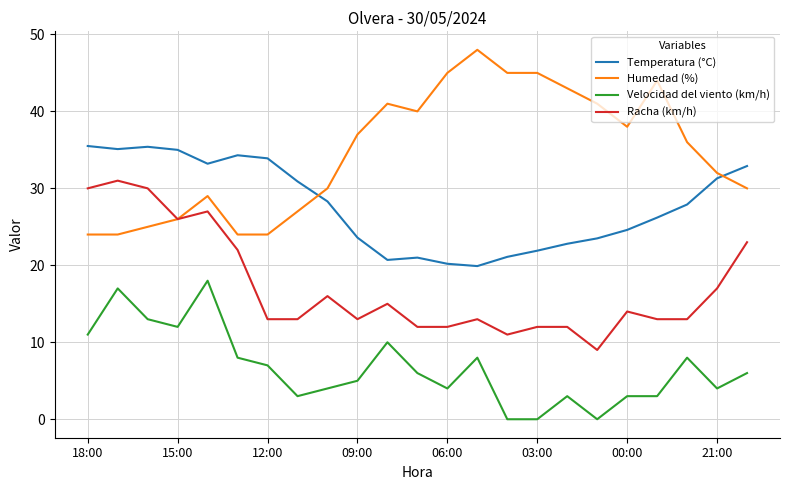

What is the average value of the Temperatura (°C) series?

27.8